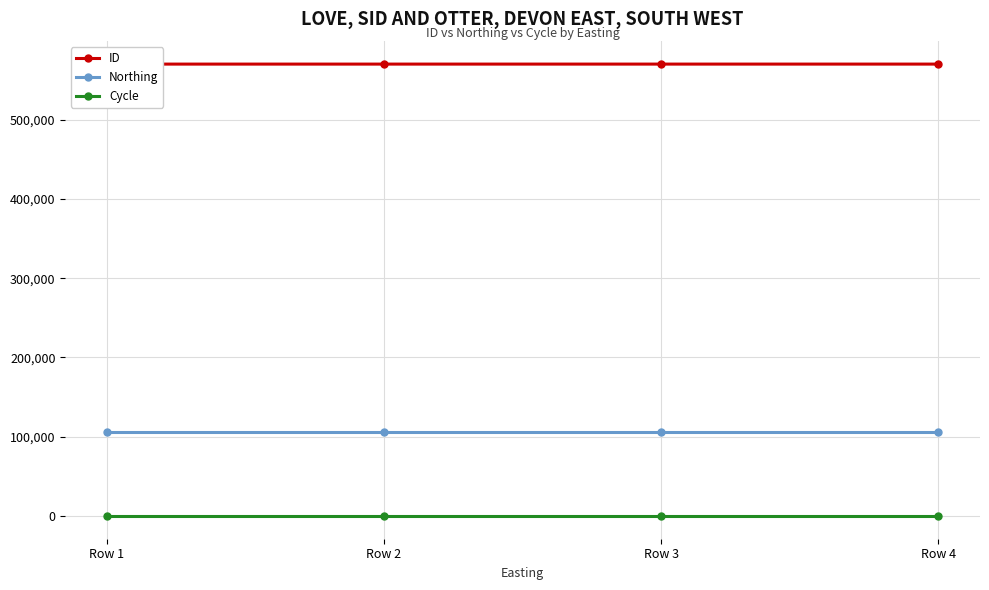

Count the number of categories in the chart.

4